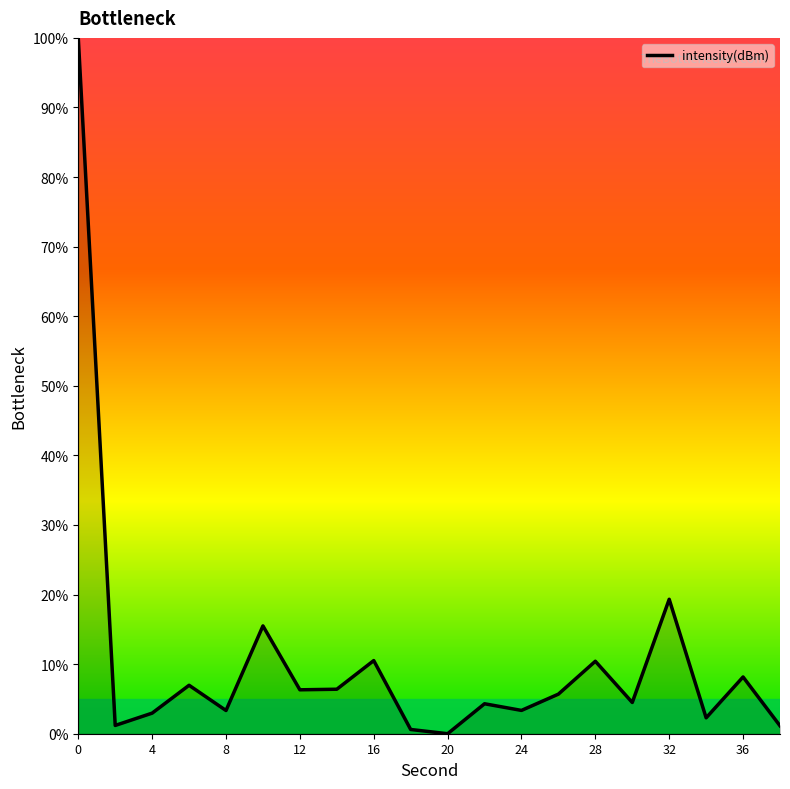

What is the difference between the maximum and minimum values?

100.0